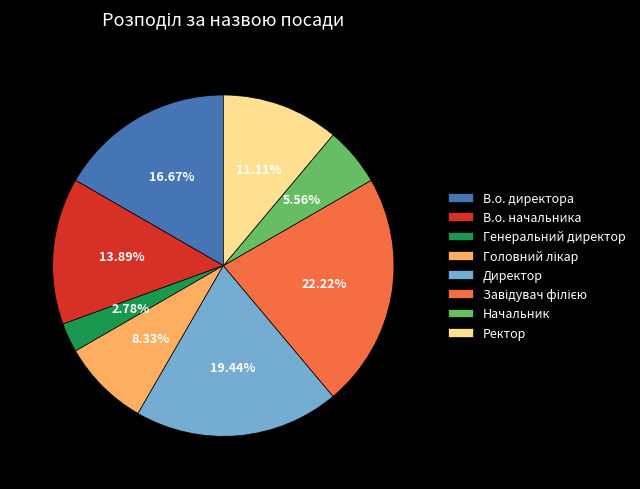

To the nearest percent, what portion does Генеральний директор represent?

3%